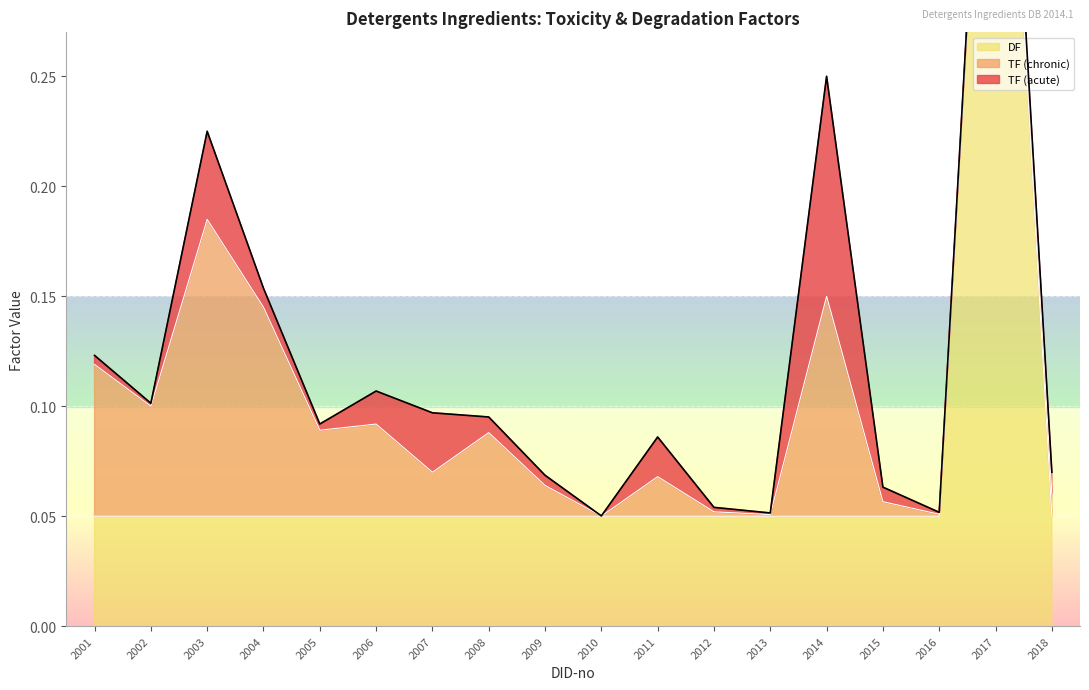

The value of TF (chronic) at 2012 is 0.0. True or false?

True